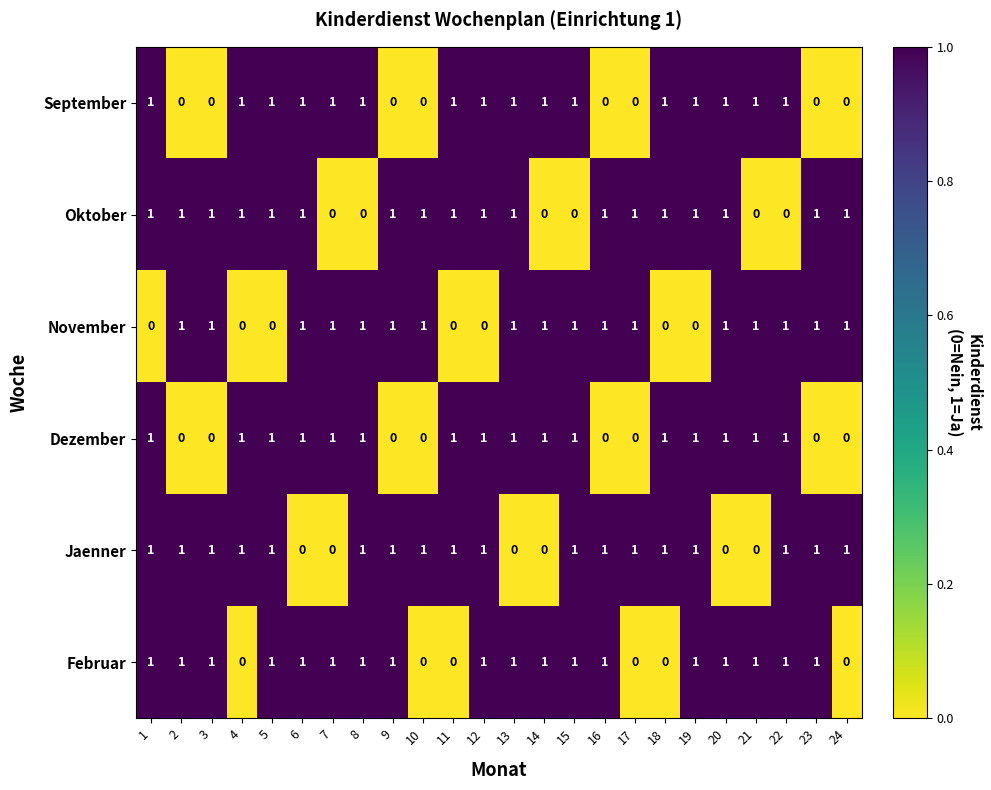

At how many categories does at least one series exceed 0?

24